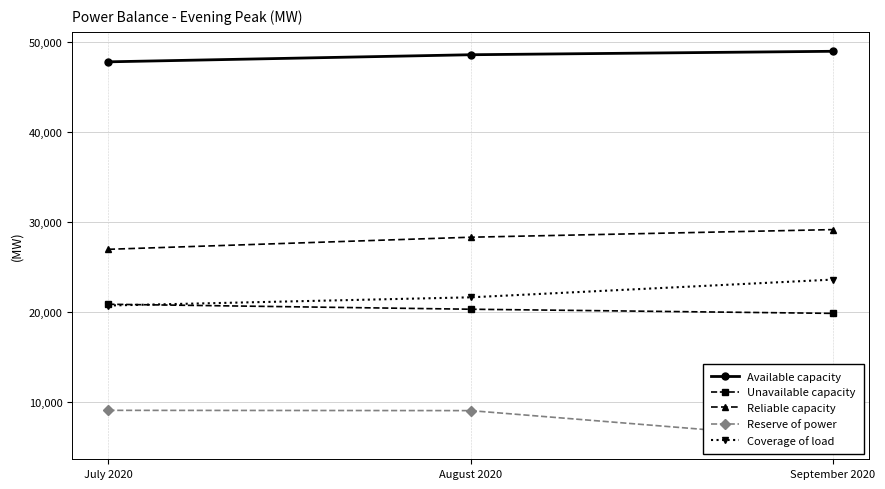

Is it true that Available capacity equals 48984.8 at September 2020?

True